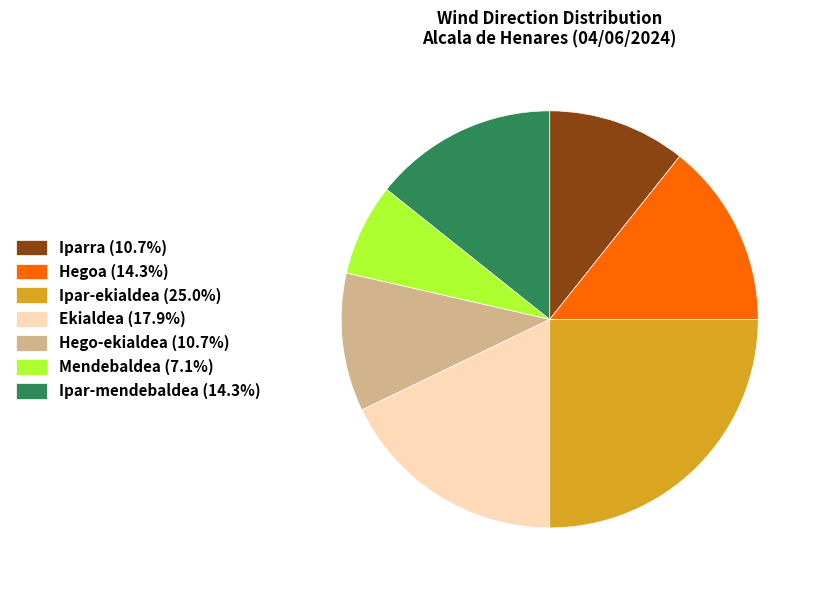

What is the ratio of the value at Ipar-mendebaldea (14.3%) to the value at Hego-ekialdea (10.7%)?

1.3